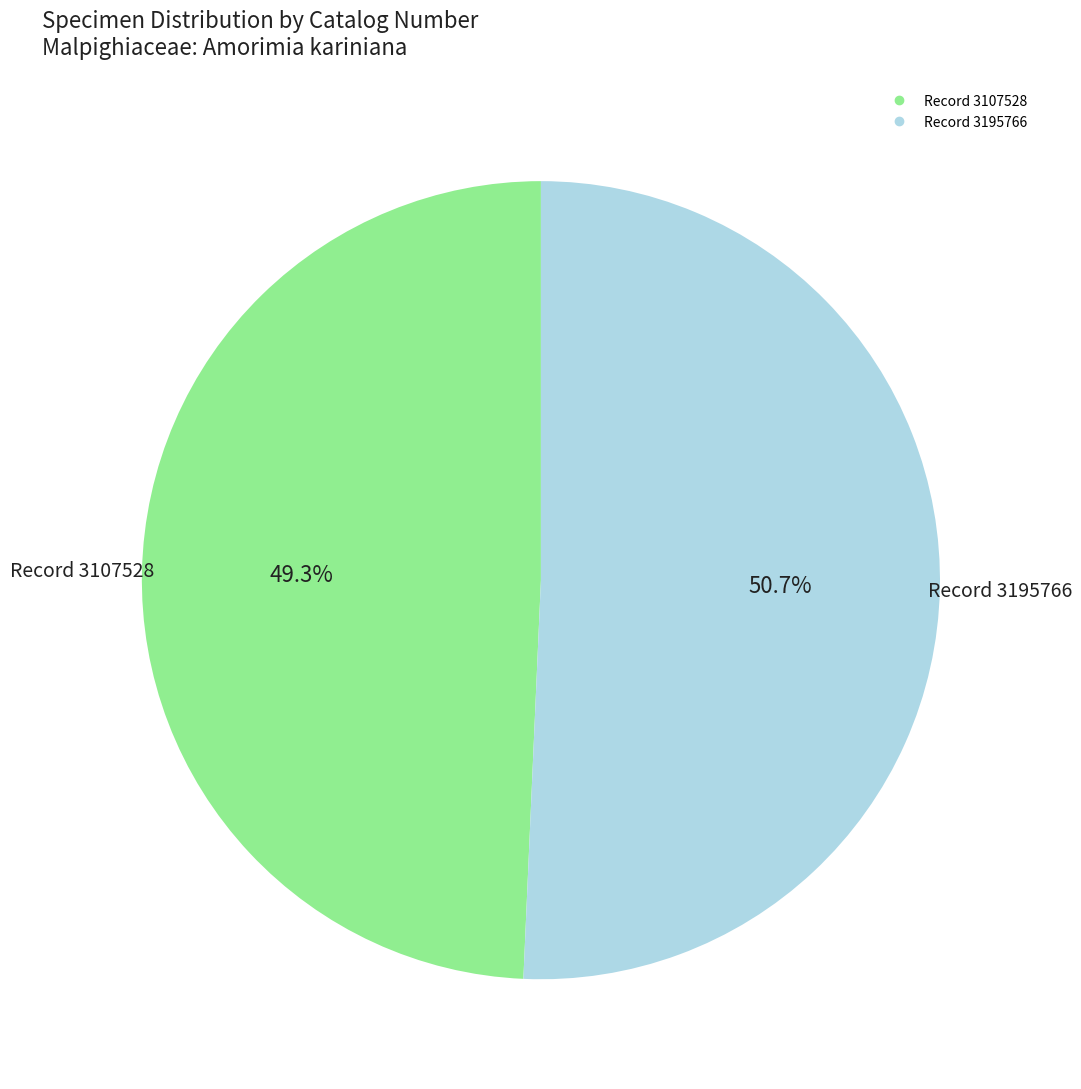

Does any single category account for the majority?

Yes